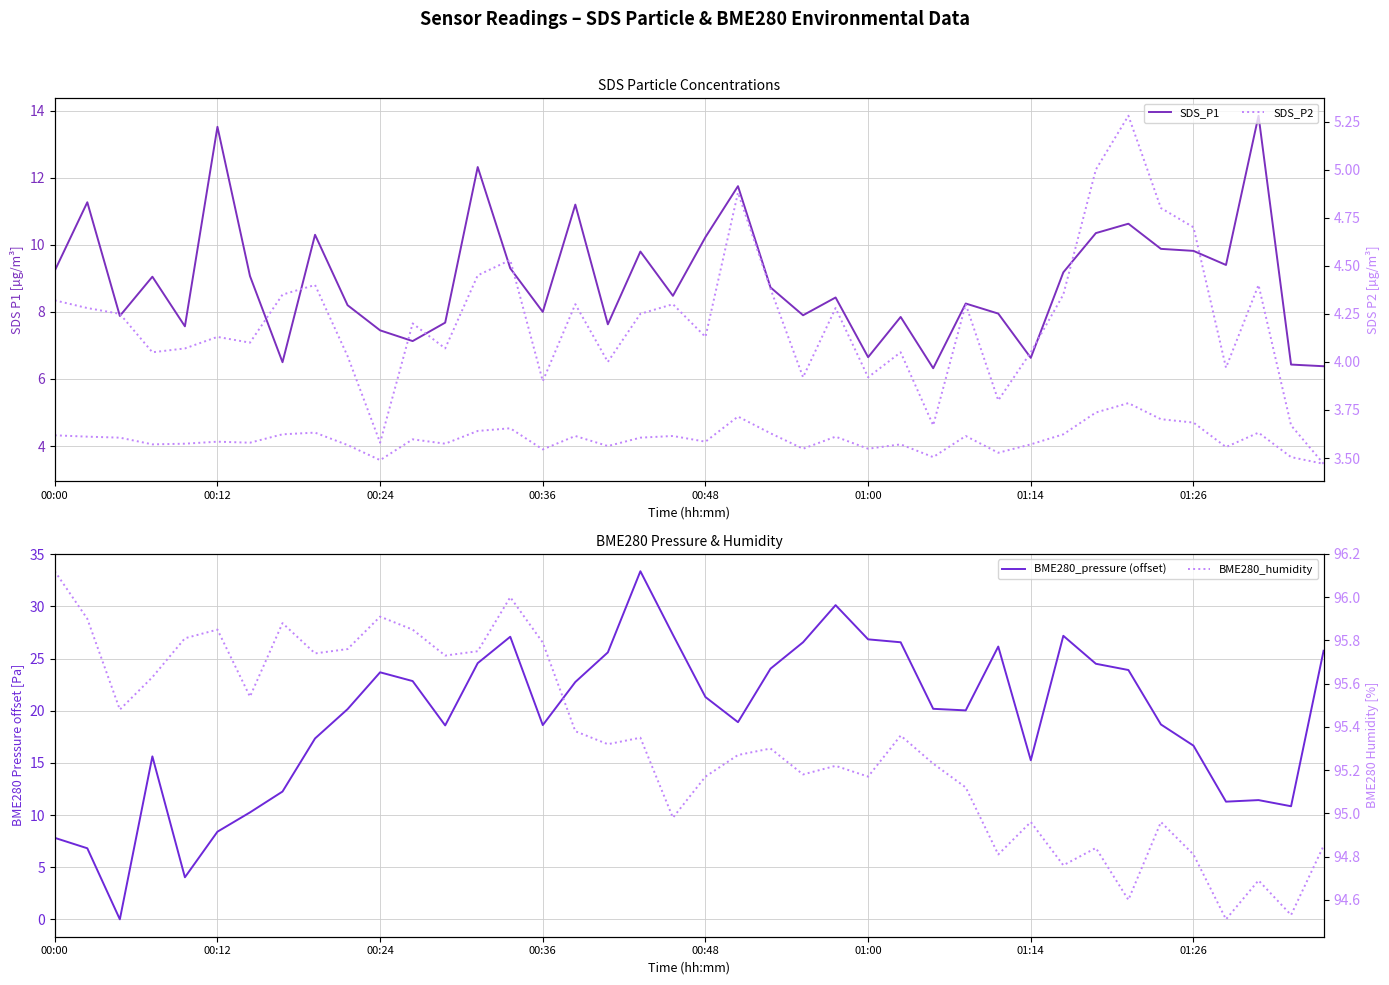

What is the difference between the maximum and minimum values in the BME280_humidity series?

1.6